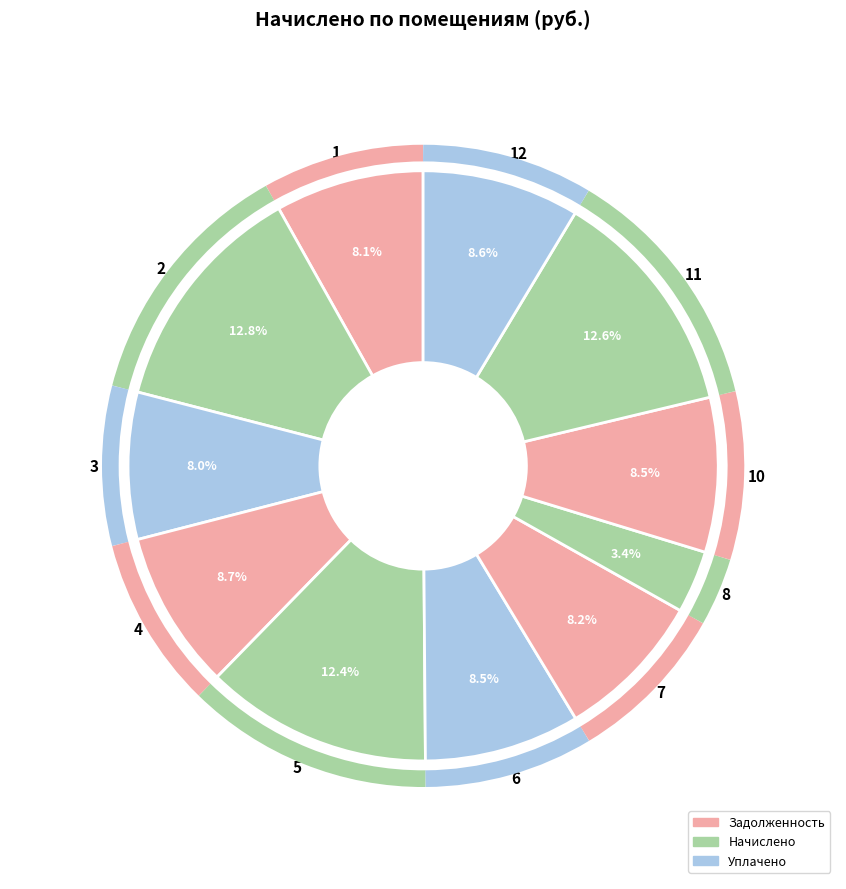

To the nearest percent, what portion does 2 represent?

13%